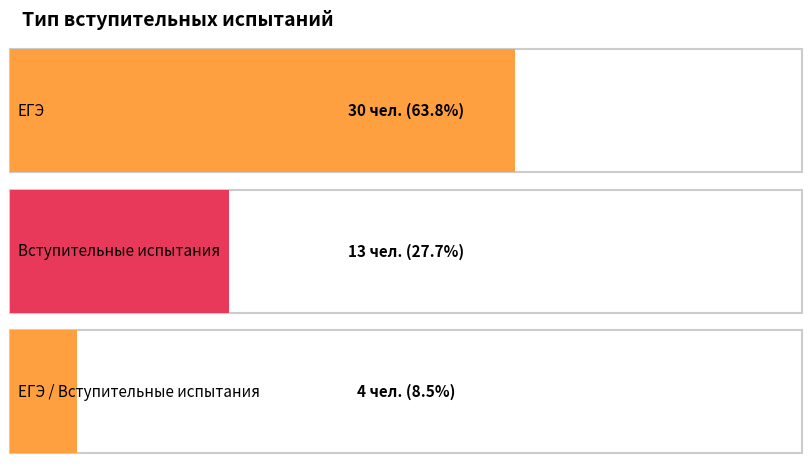

What is the average value?

16